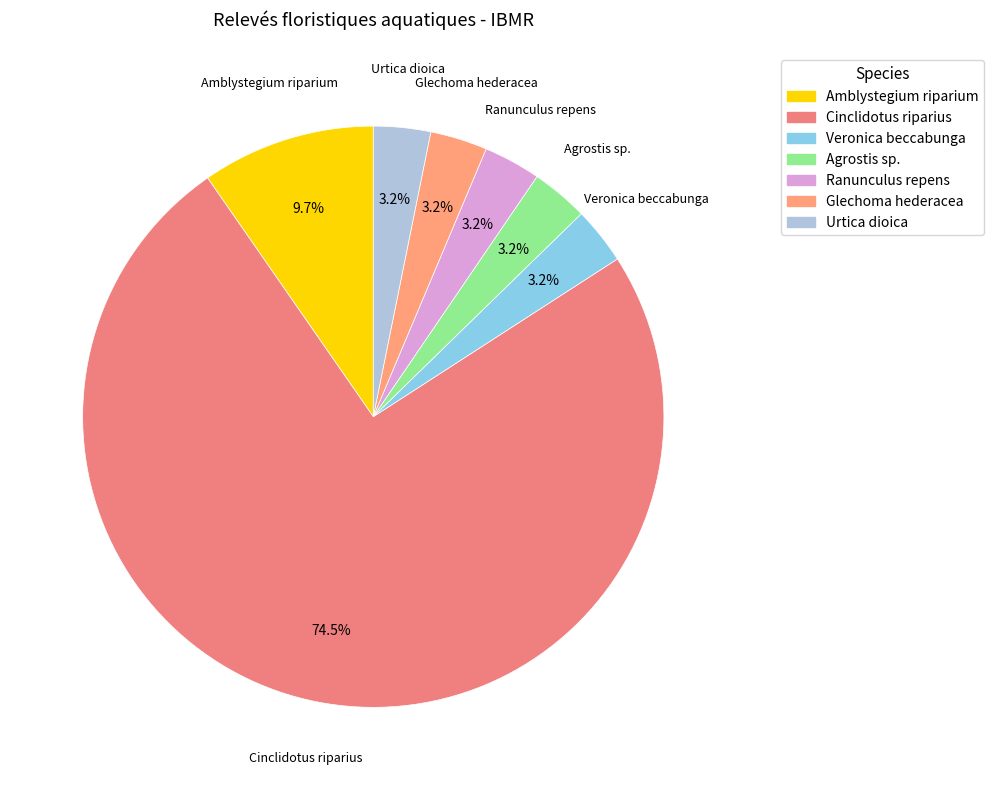

Which slice is the largest?

Cinclidotus riparius